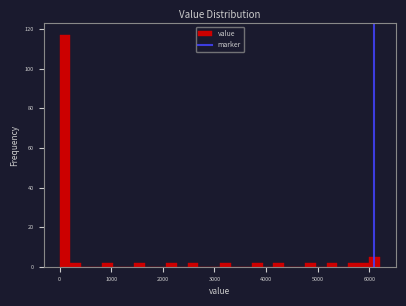

Read against the x-axis, roughly where is the centre of the tallest bar?

100